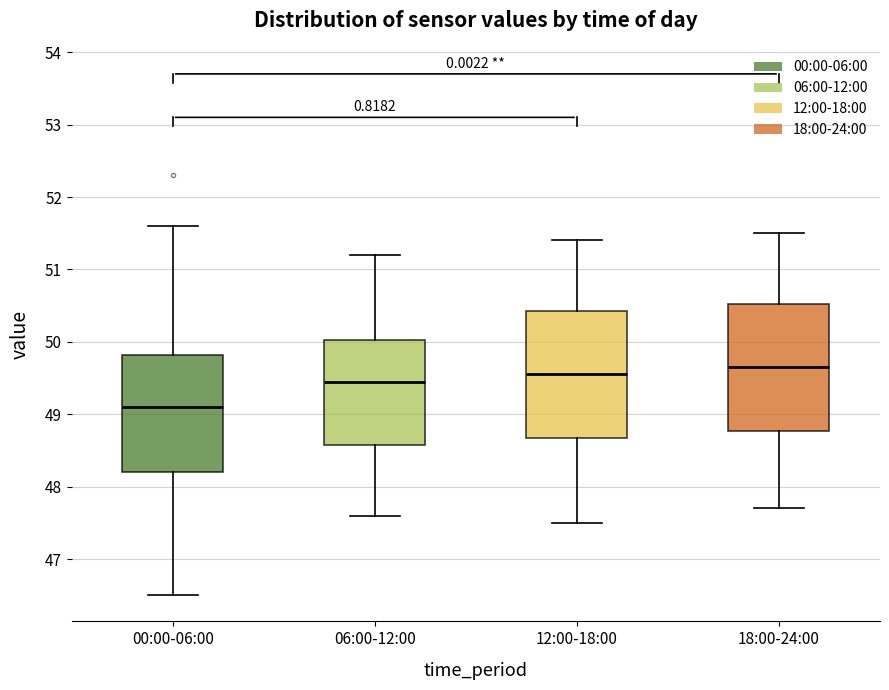

Where does the lower whisker of the box for 00:00-06:00 end on the y-axis? The values are not printed on the chart, so give them approximately, as read against the axis.

46.5